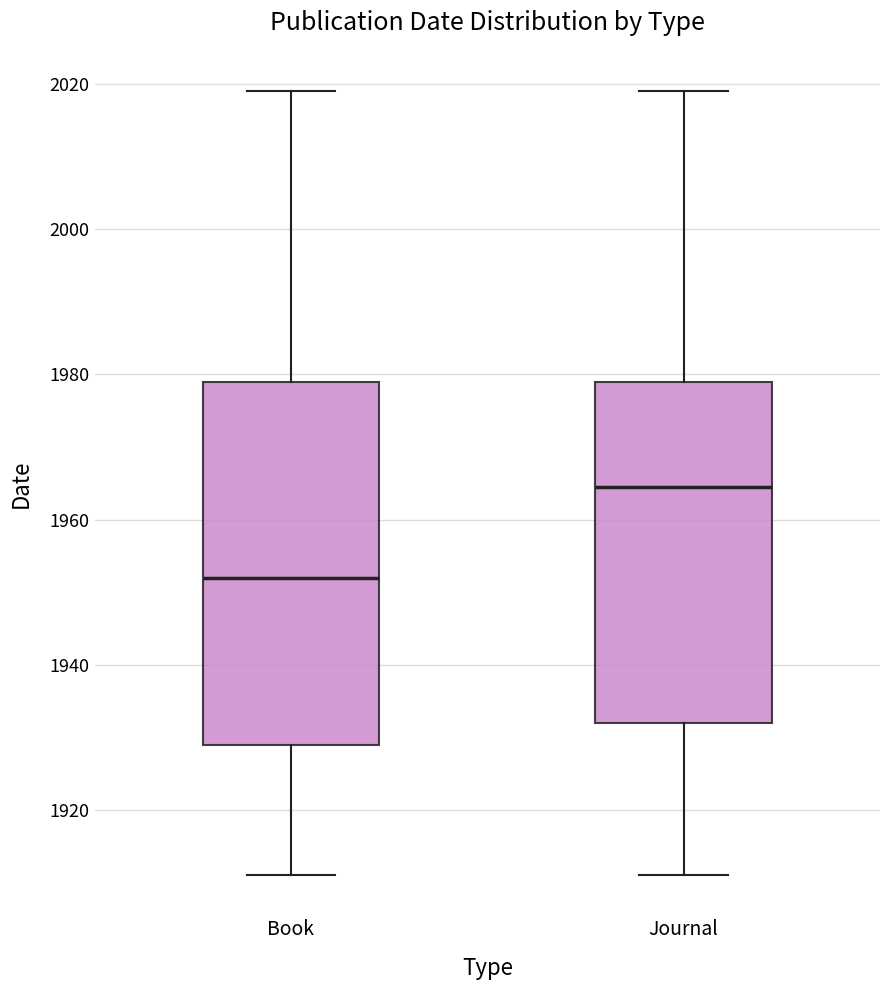

Where is the upper edge of the box for Book on the y-axis? The values are not printed on the chart, so give them approximately, as read against the axis.

1980